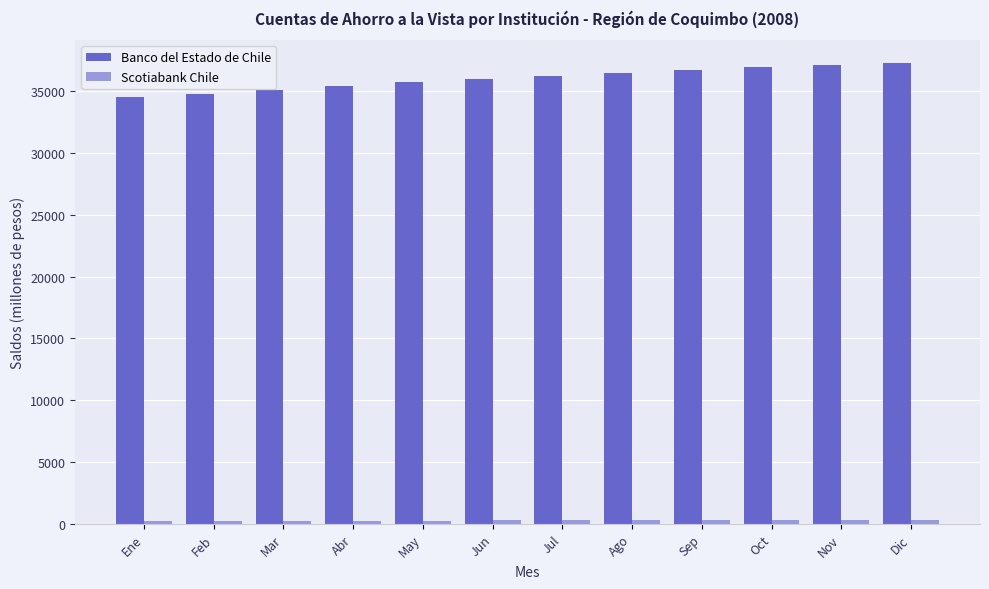

At how many categories does at least one series exceed 15093?

12